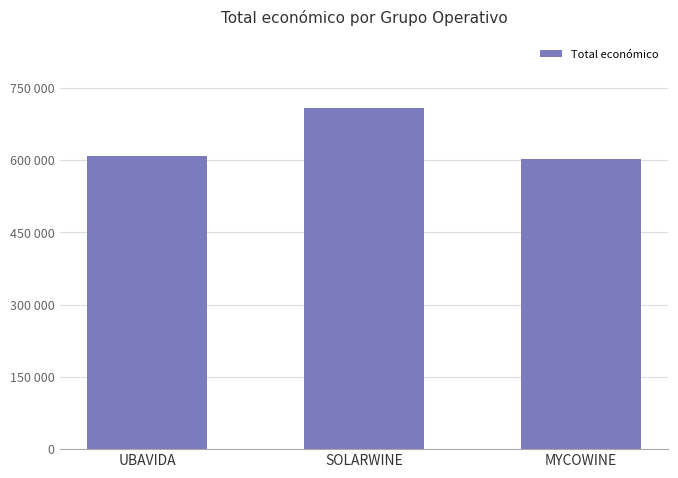

Does the chart contain any negative values?

No